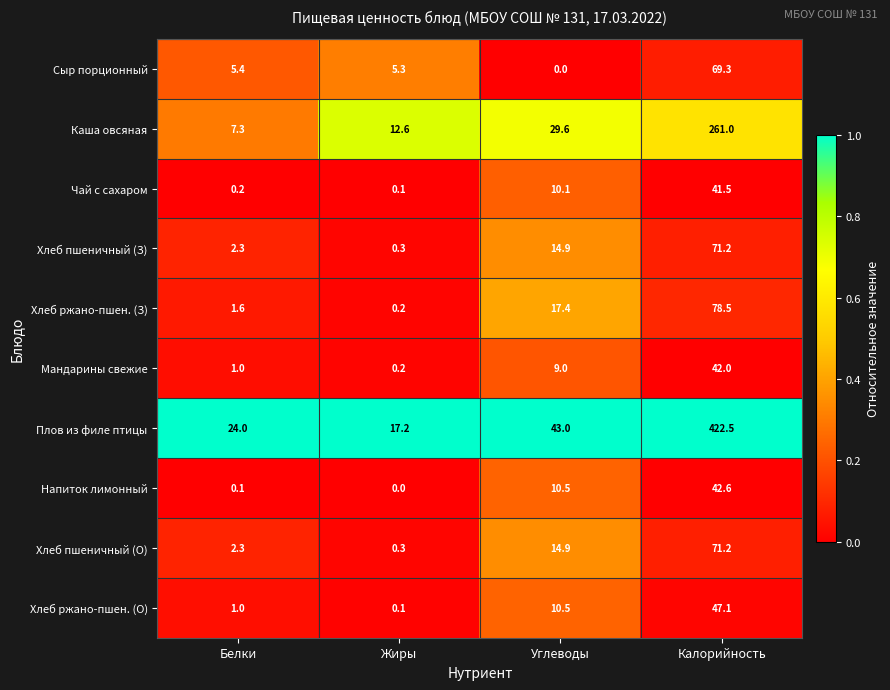

Rank the categories by Плов из филе птицы value from lowest to highest.

Жиры, Белки, Углеводы, Калорийность